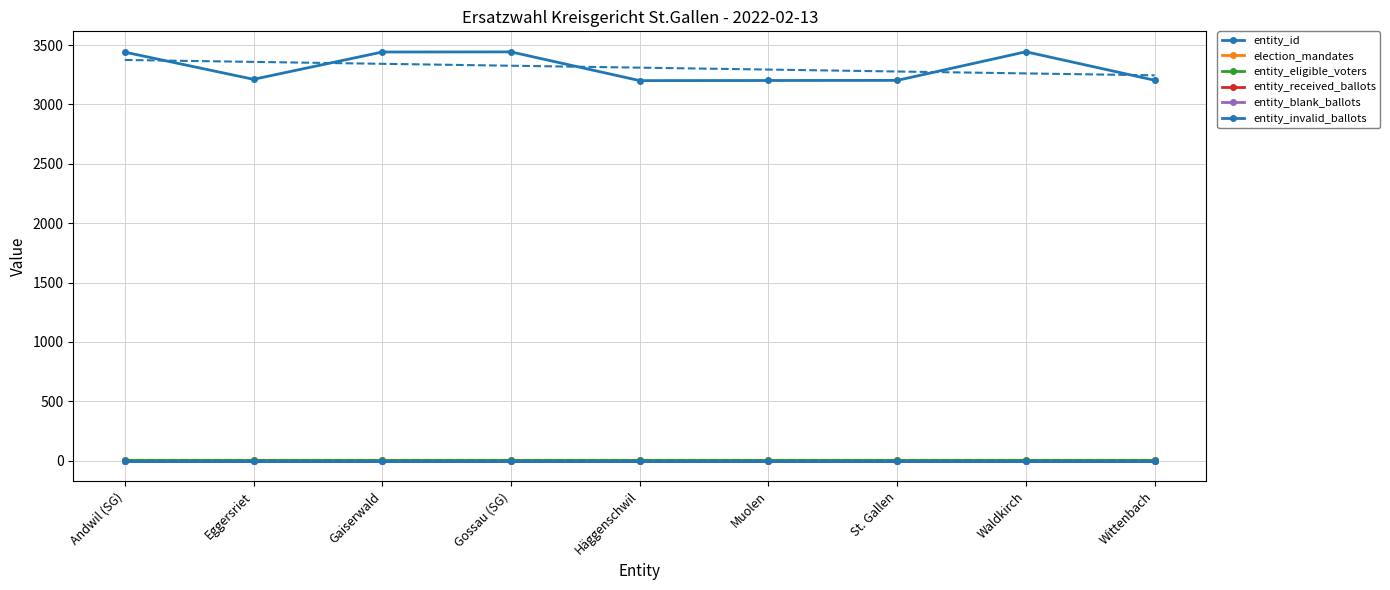

Which series has the largest total across all categories?

entity_id